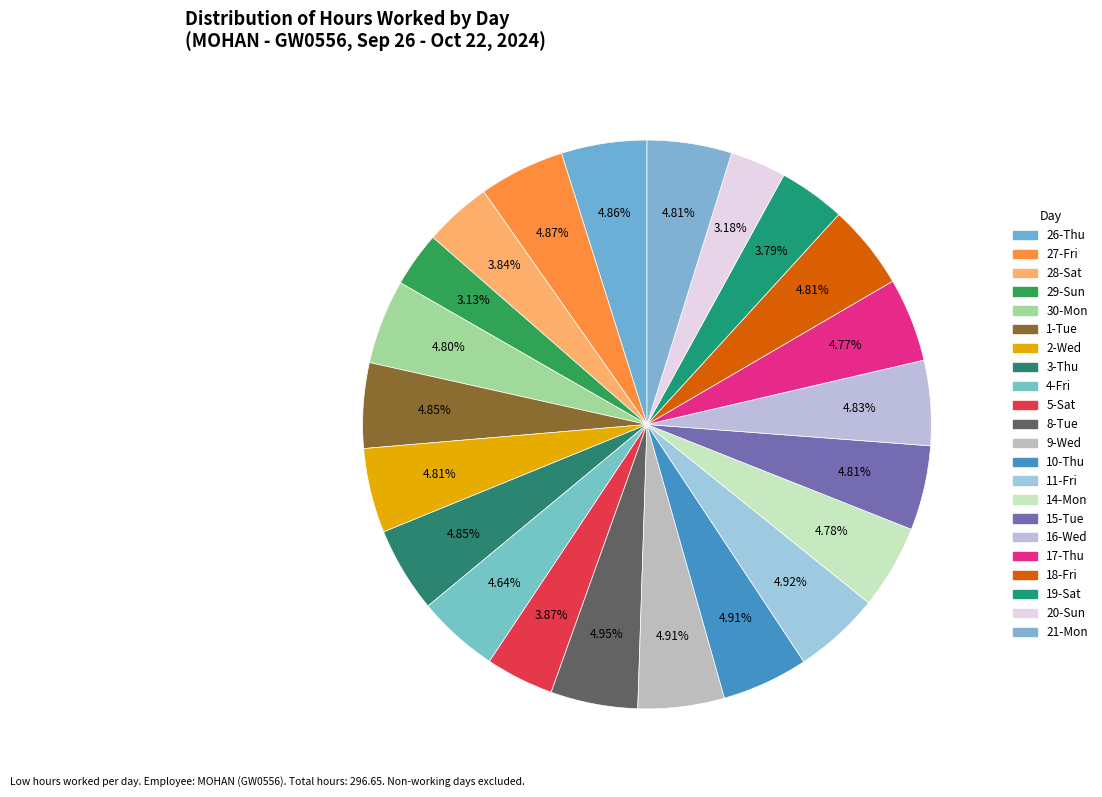

Count the number of slices in the pie.

22